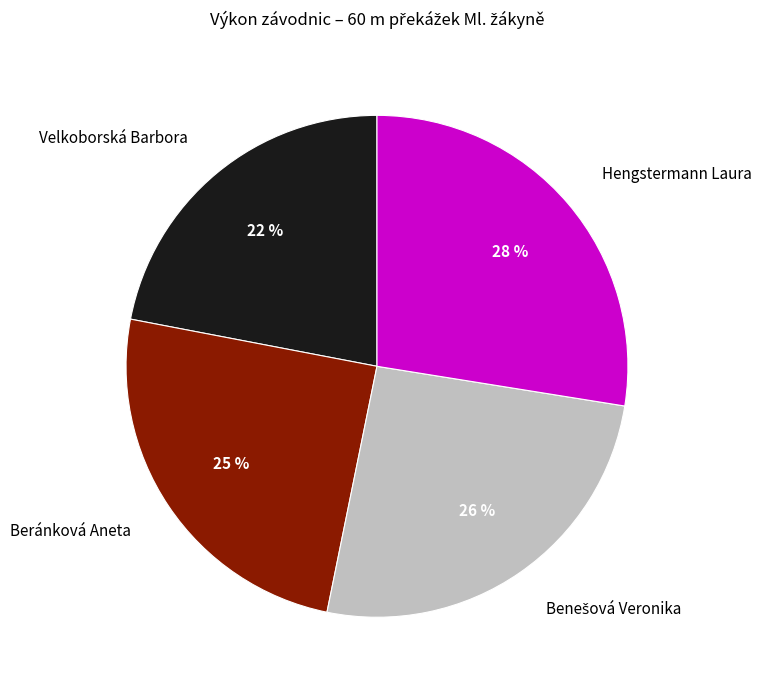

Is there a majority slice in this chart?

No